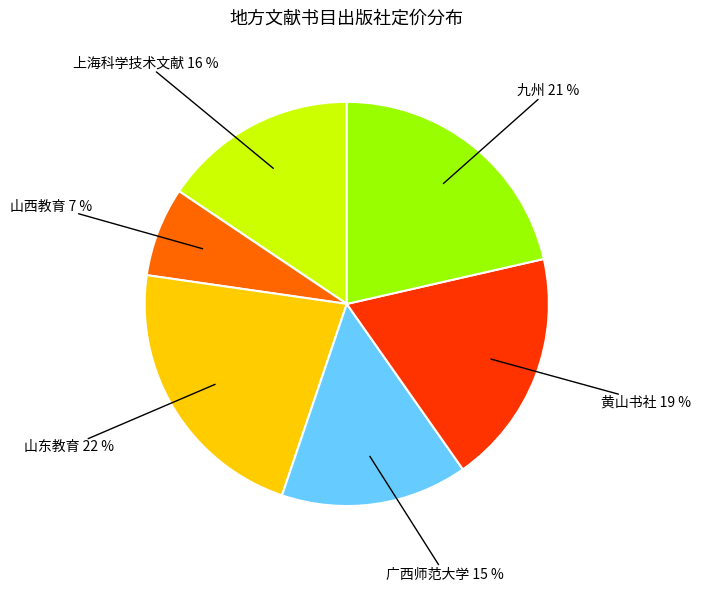

To the nearest percent, what is the average slice percentage?

17%